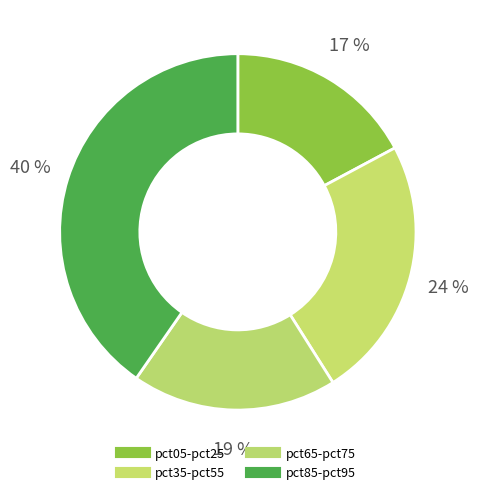

How many segments does this pie chart have?

4